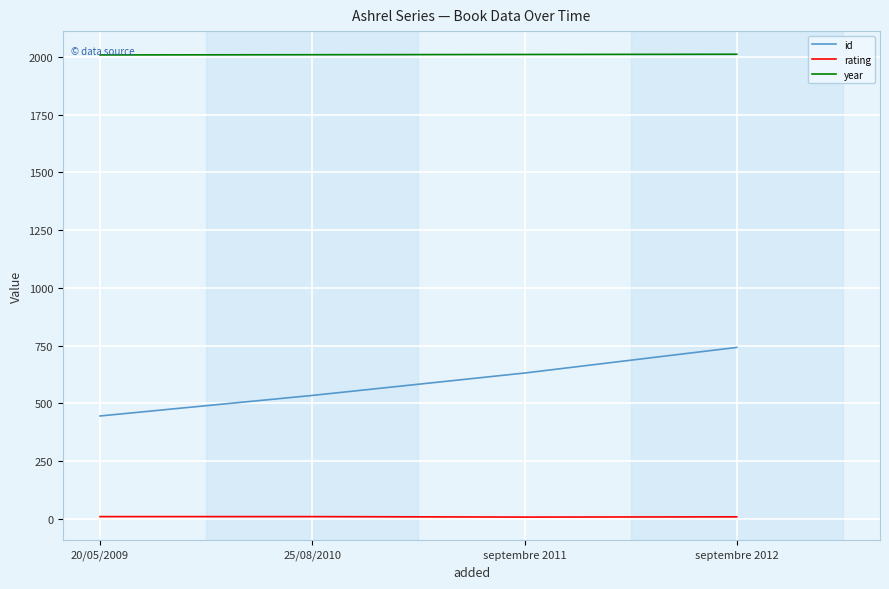

Which series has the largest total across all categories?

year